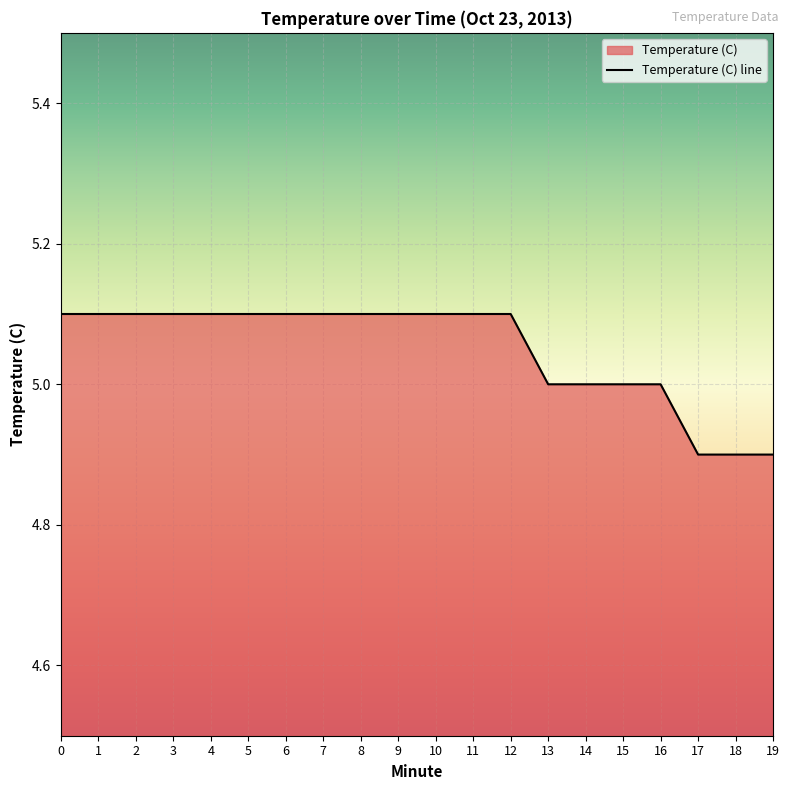

Reading left to right, what are all the values shown in this chart?

5.1	5.1	5.1	5.1	5.1	5.1	5.1	5.1	5.1	5.1	5.1	5.1	5.1	5.0	5.0	5.0	5.0	4.9	4.9	4.9